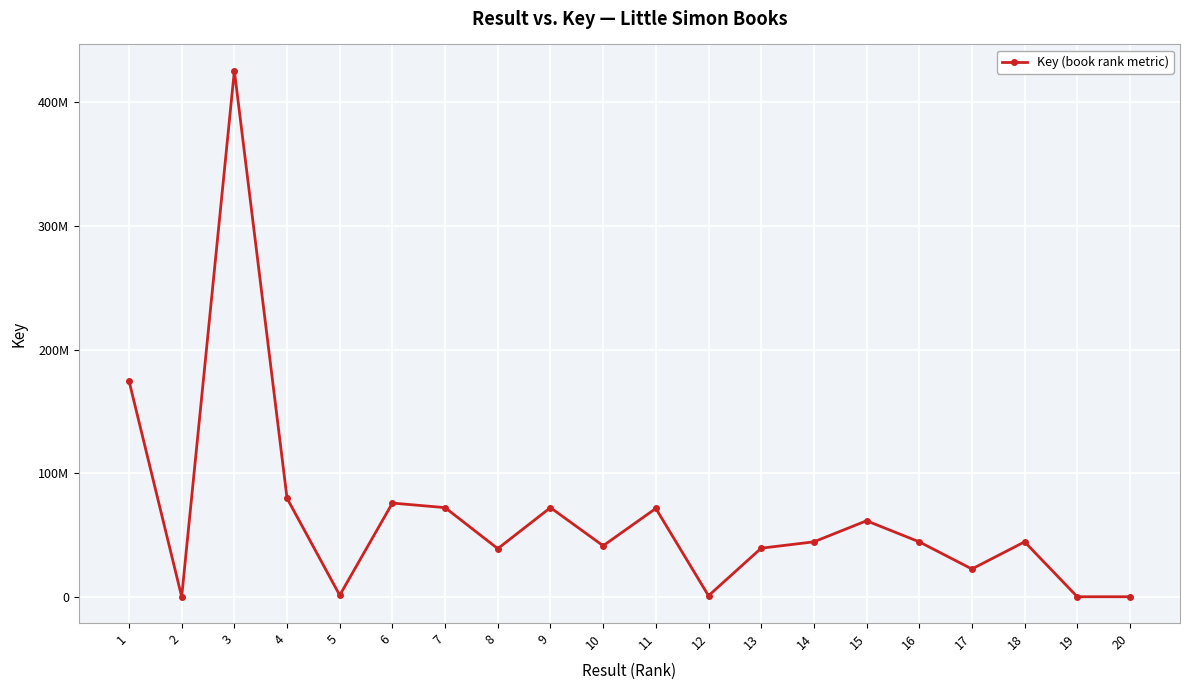

Is this an area chart (filled region under the line)?

No